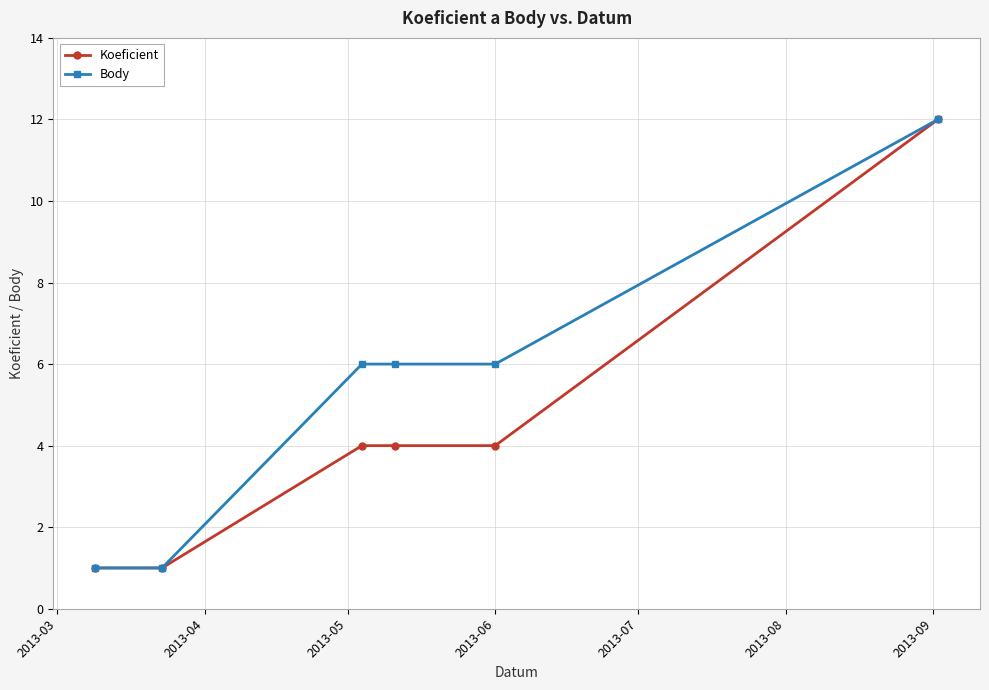

True or false: Koeficient has more than 1 interior local peaks.

False